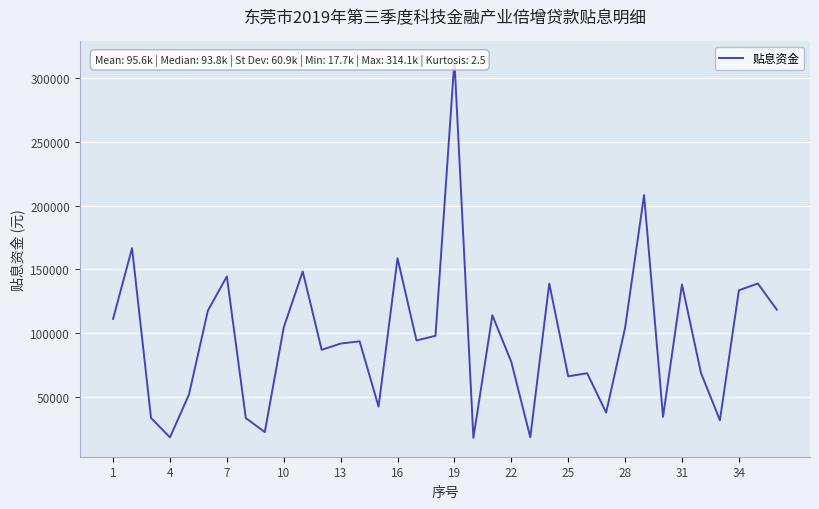

What is the smallest value displayed?

17660